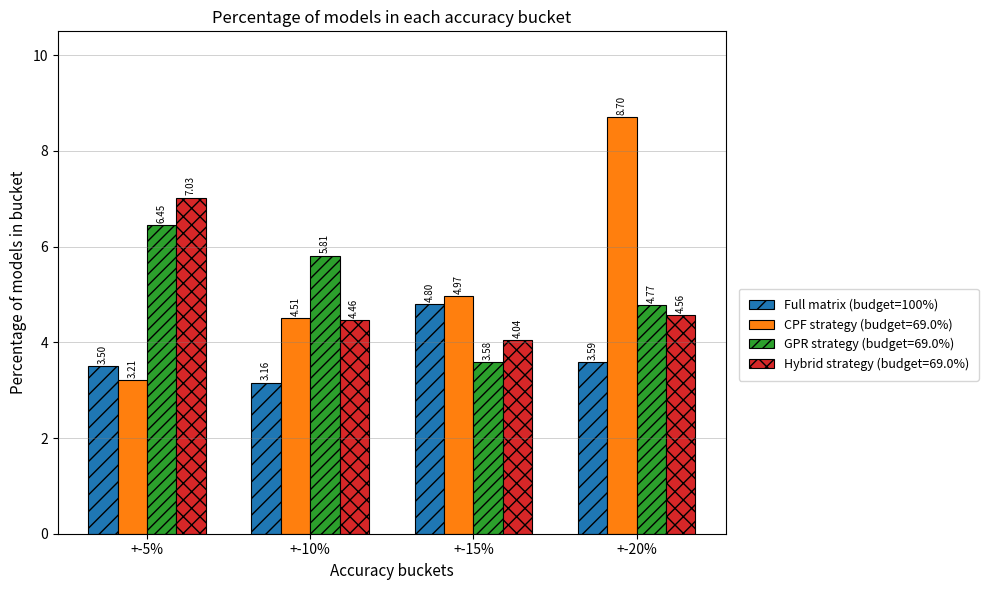

What is the difference between the second highest and second lowest values in the GPR strategy (budget=69.0%) series?

1.0